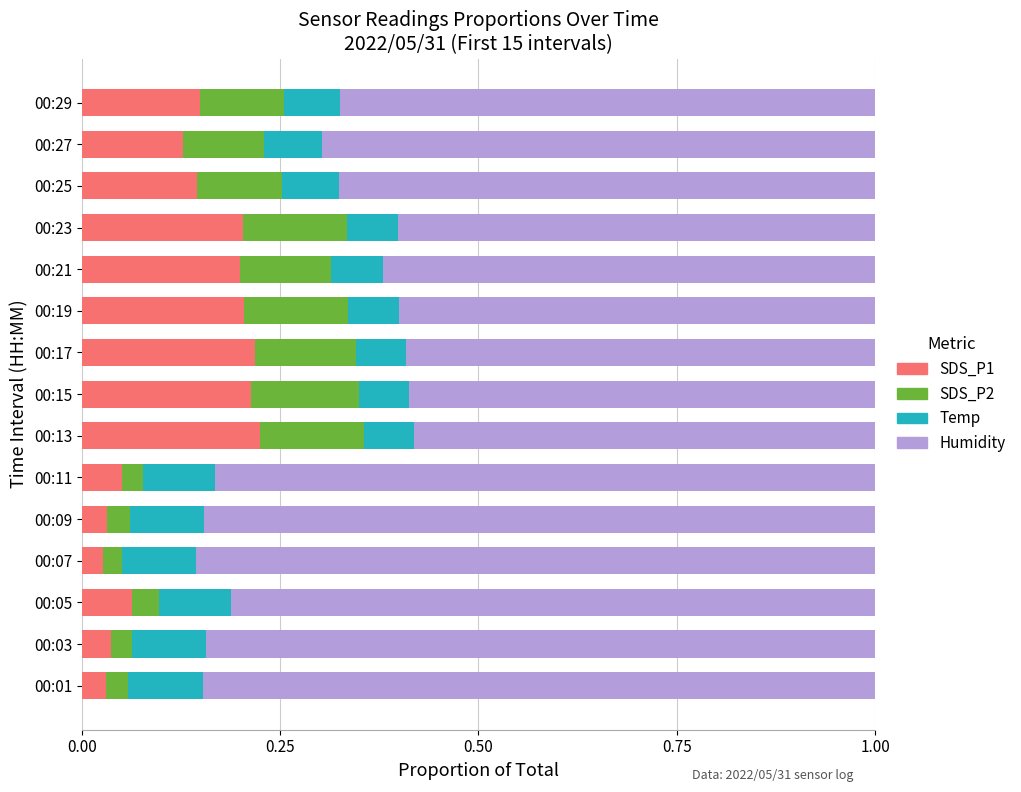

Is it true that SDS_P1 equals 0.1 at 00:23?

False